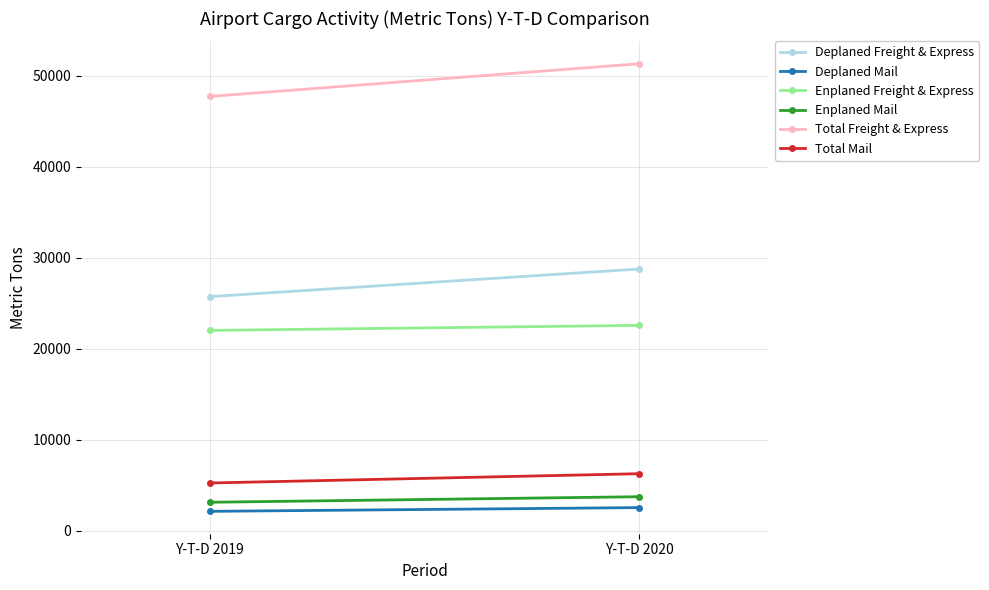

What is the value of the Total Mail point at the 1st from the left?

5234.6